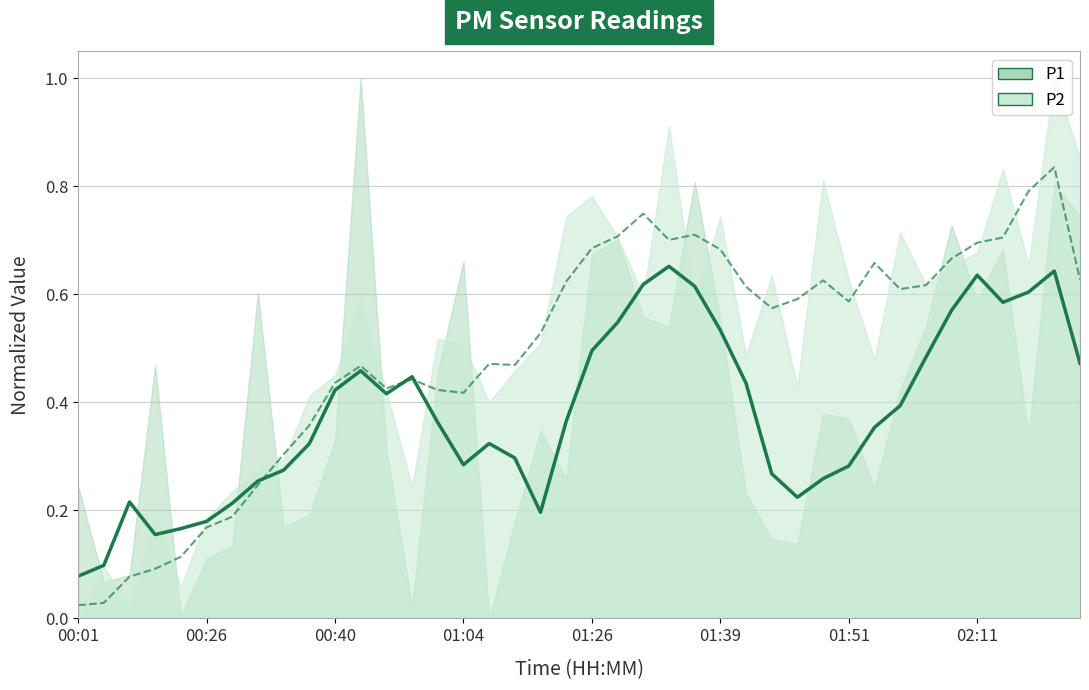

In P1 (smoothed), how many points are higher than both neighbors (excluding endpoints)?

7